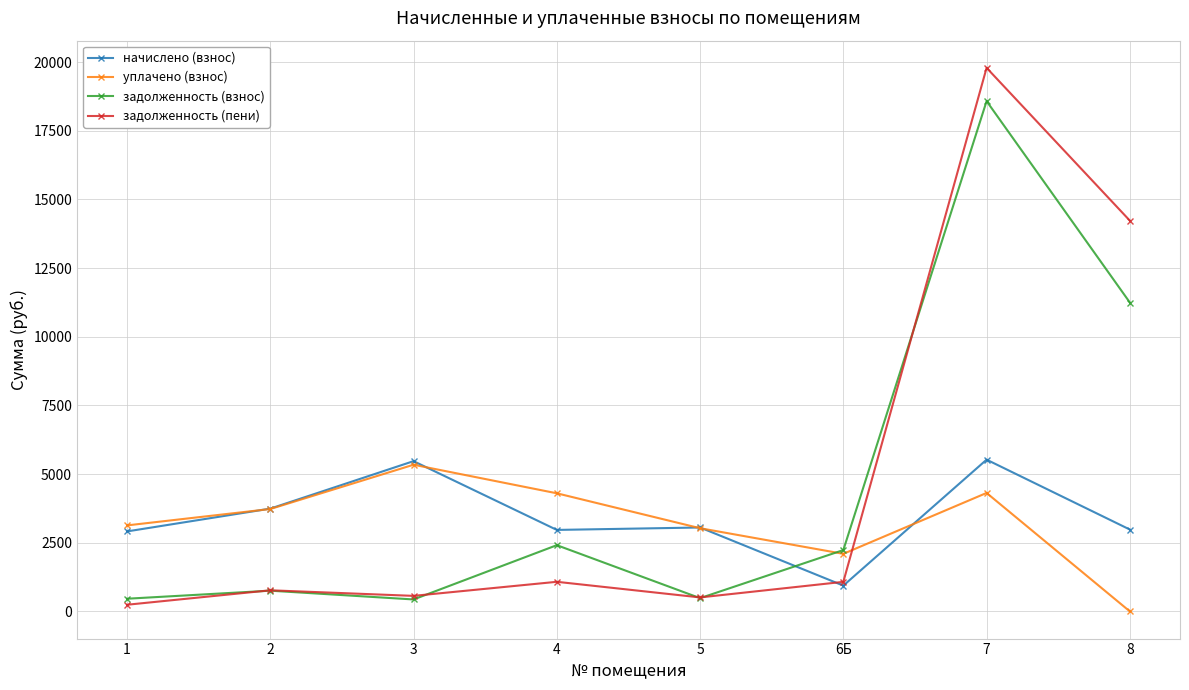

What is the difference between the highest and lowest values at 4?

3222.2